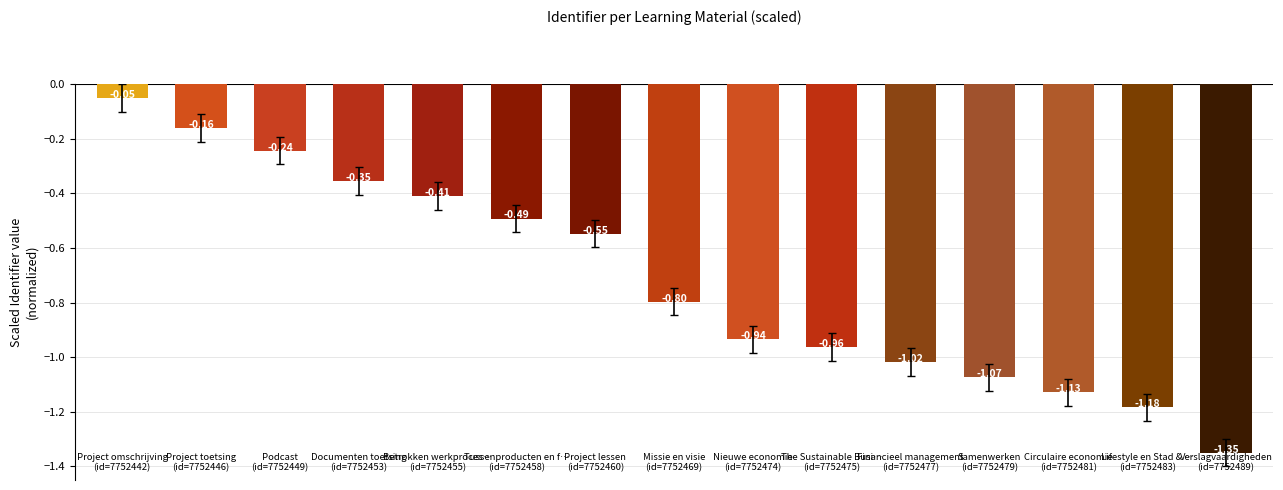

What is the difference between the maximum and minimum values?

1.3